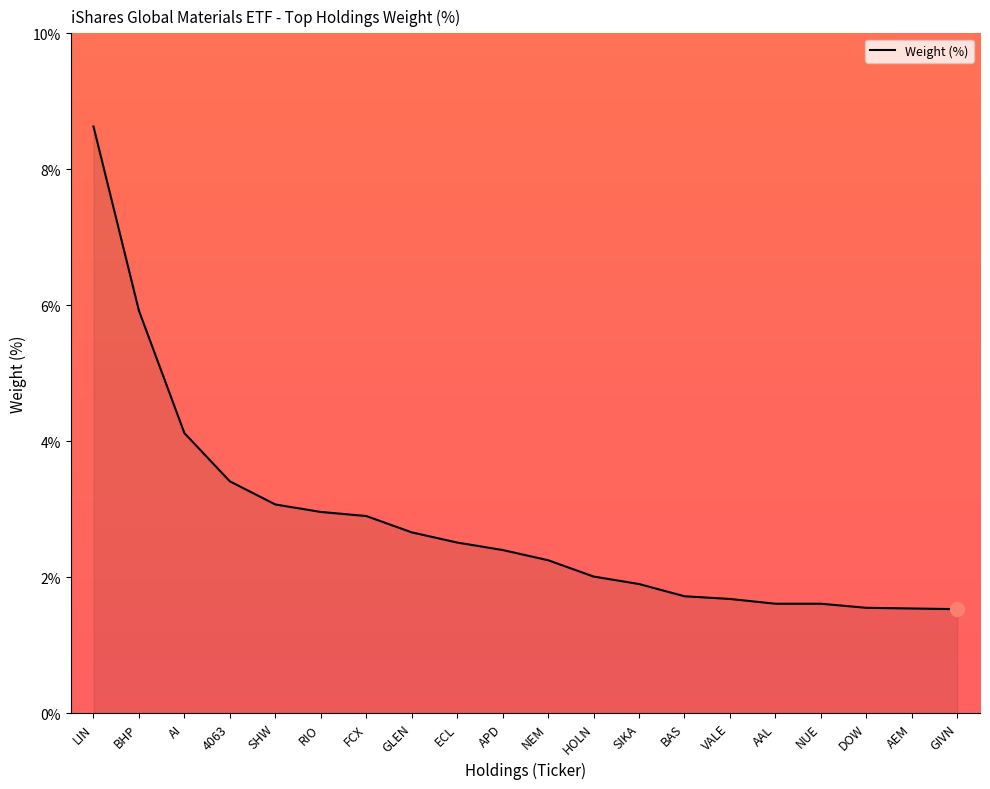

Where does the data first go above 2?

LIN